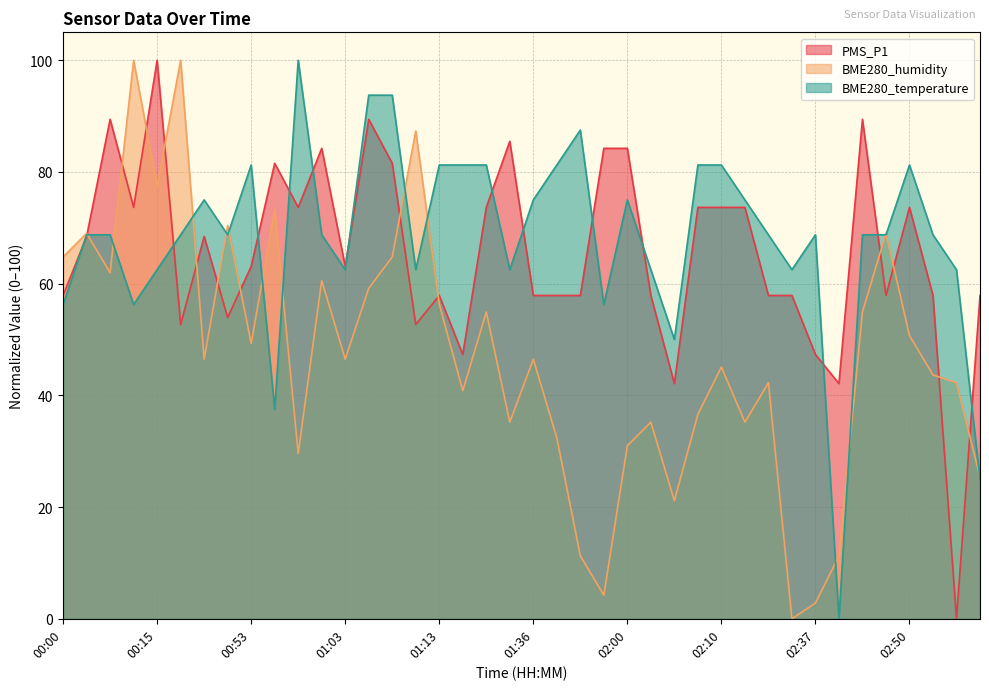

Does the chart display data point markers on the line(s)?

No